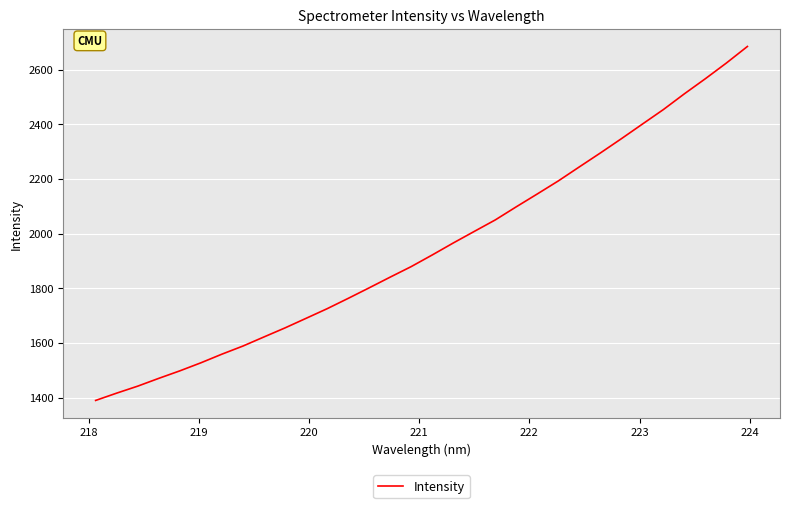

What is the maximum value shown in the chart?

2684.6